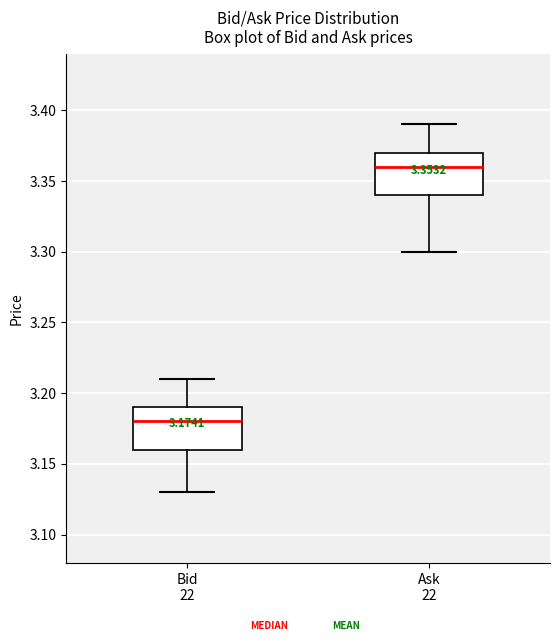

Which box has the lowest median line?

Bid 22